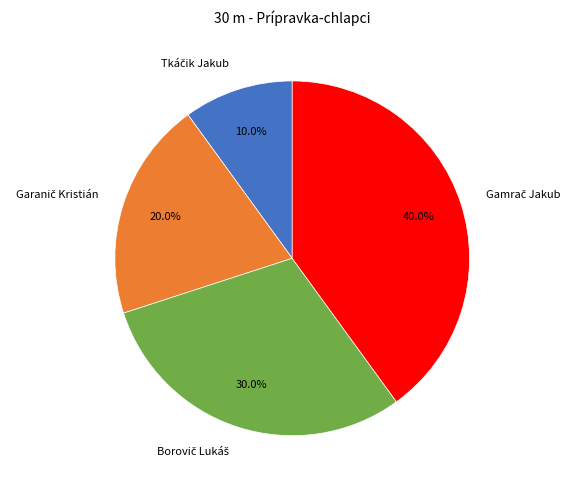

Is there a majority slice in this chart?

No